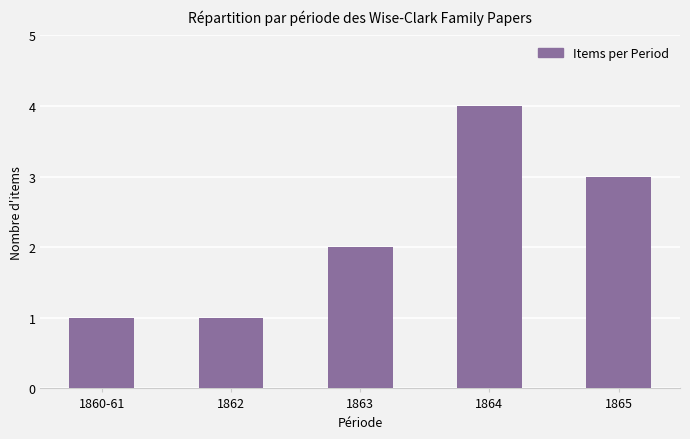

How many series are shown in this chart?

1